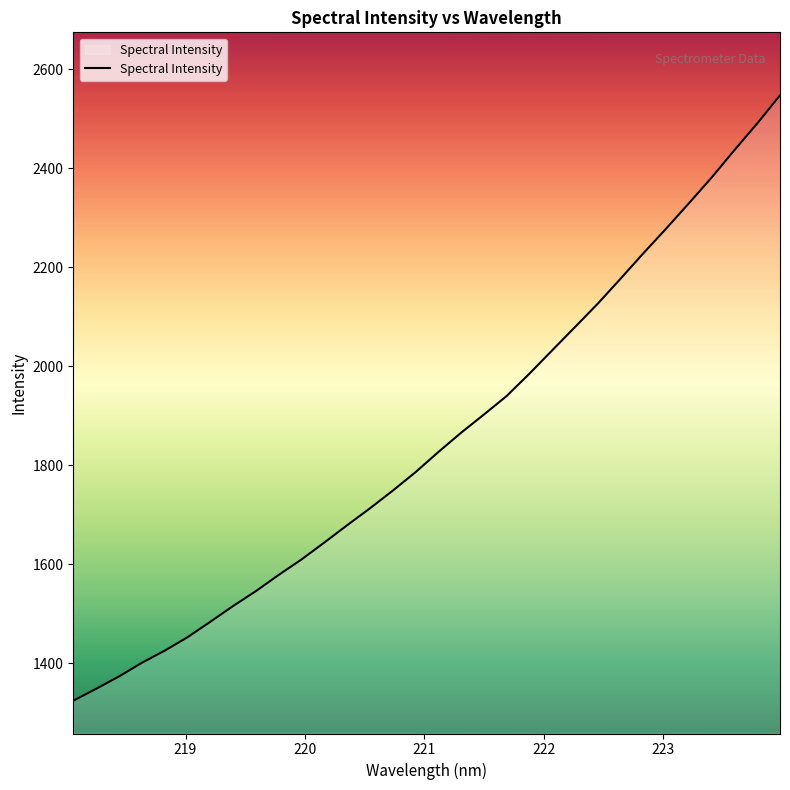

What is the greatest value displayed?

2547.7